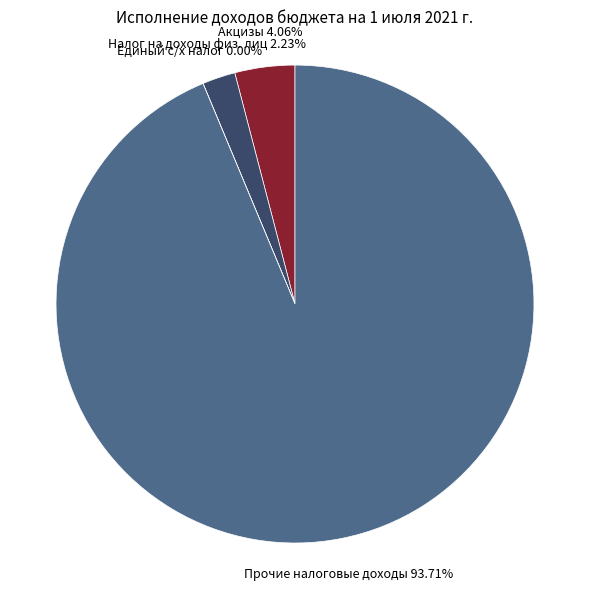

Is there a majority slice in this chart?

Yes